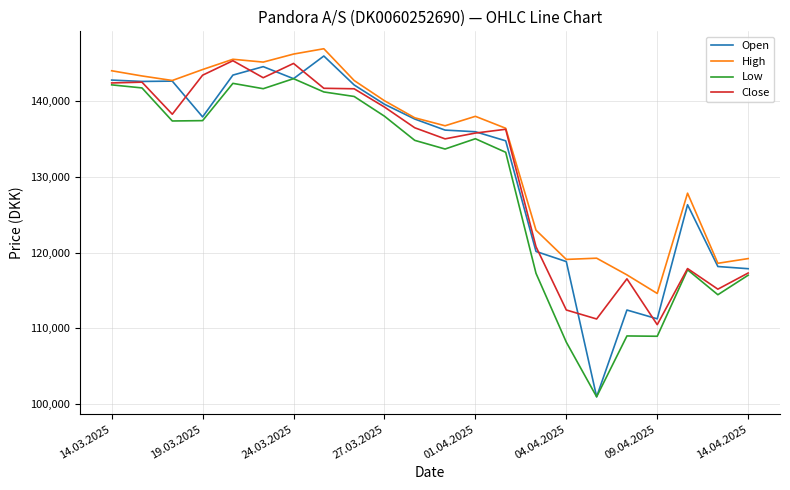

True or false: Low and High cross at least once.

False